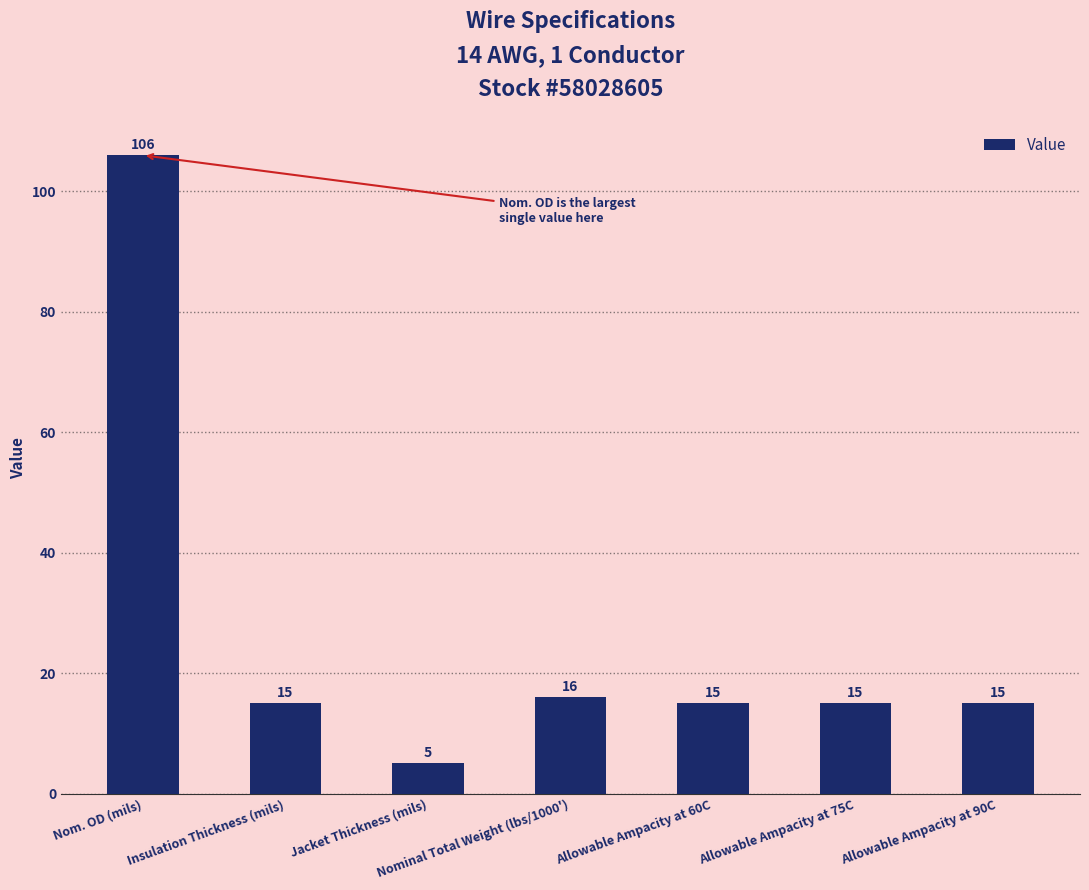

What is the difference between the second highest and minimum values?

11